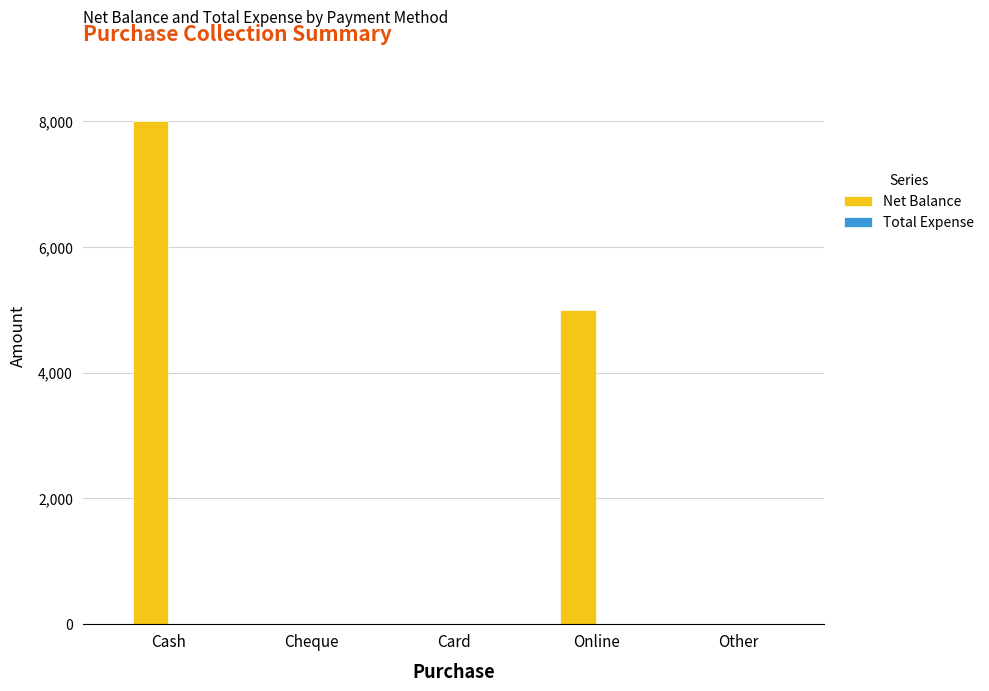

What is the sum of all values?

13000